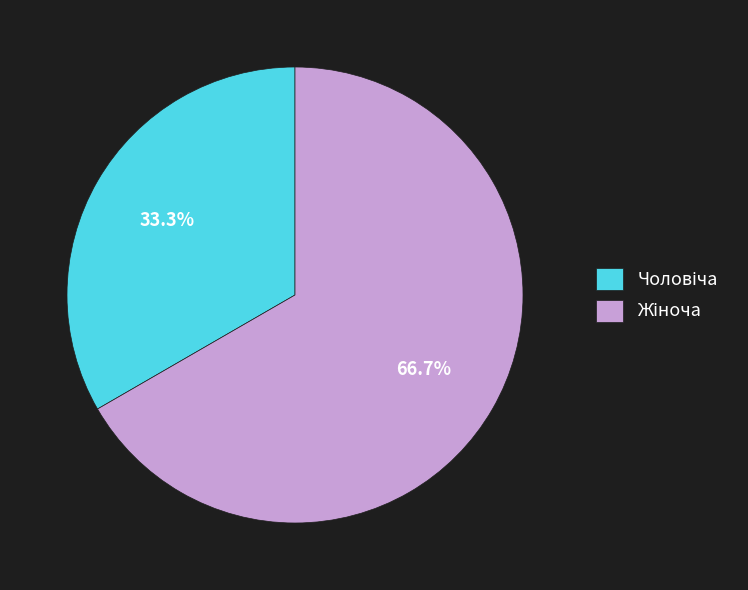

Is there any slice that represents more than half of the pie?

Yes